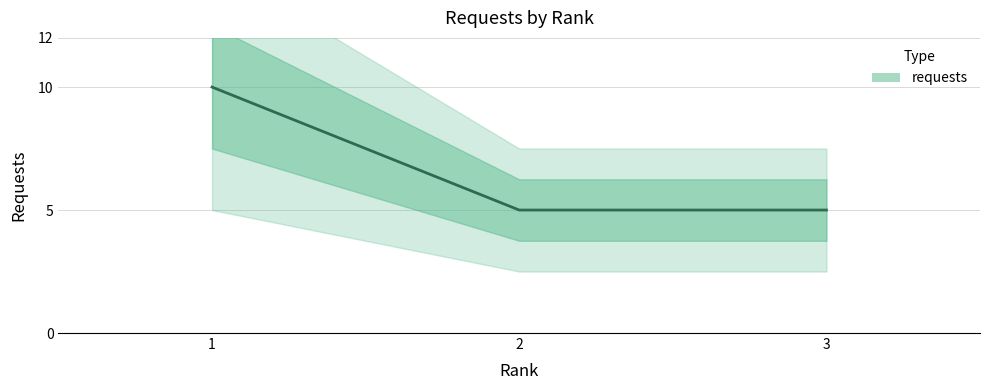

List the labels in order of value, smallest first.

2, 3, 1